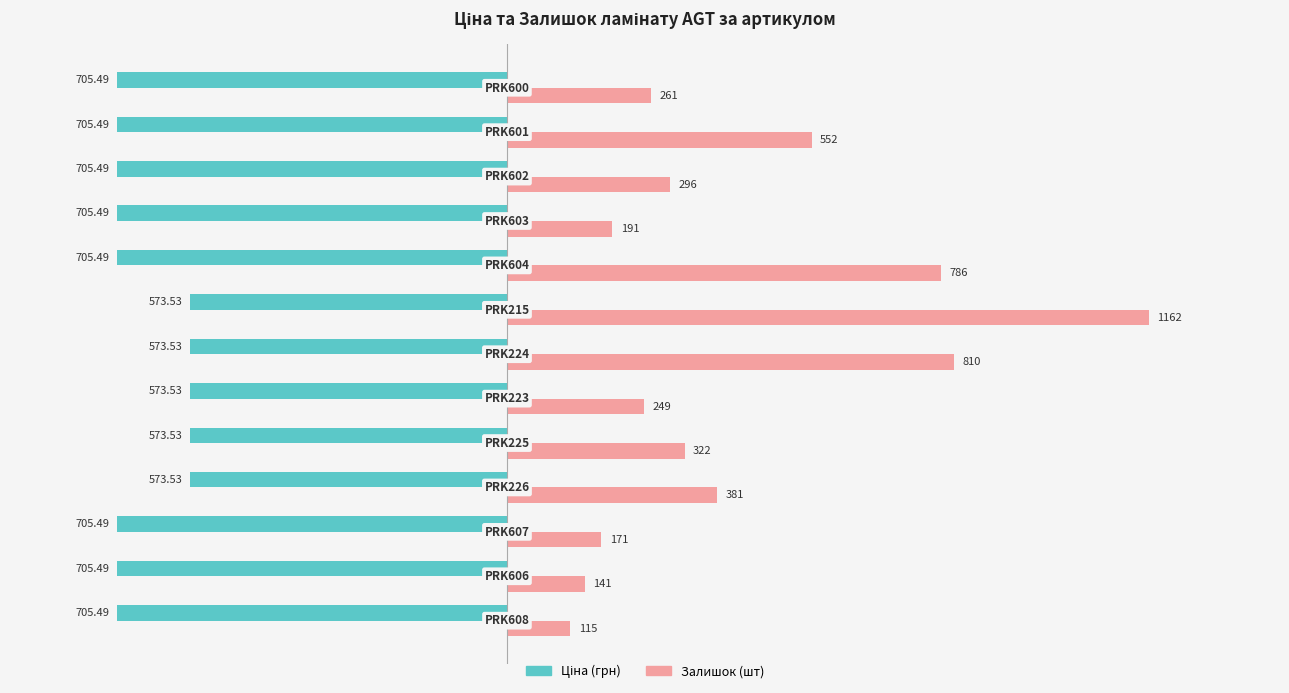

At how many categories does at least one series exceed 488?

4